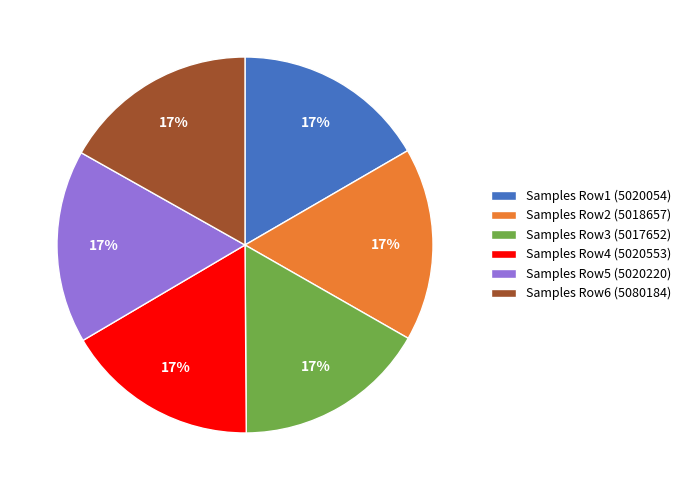

Combined, do Samples Row2 (5018657) and Samples Row1 (5020054) account for over 50%?

No